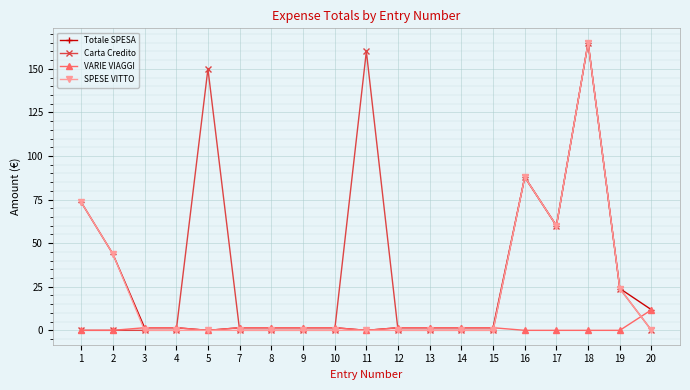

What is the sum of the SPESE VITTO values at 19 and 13?

24.0